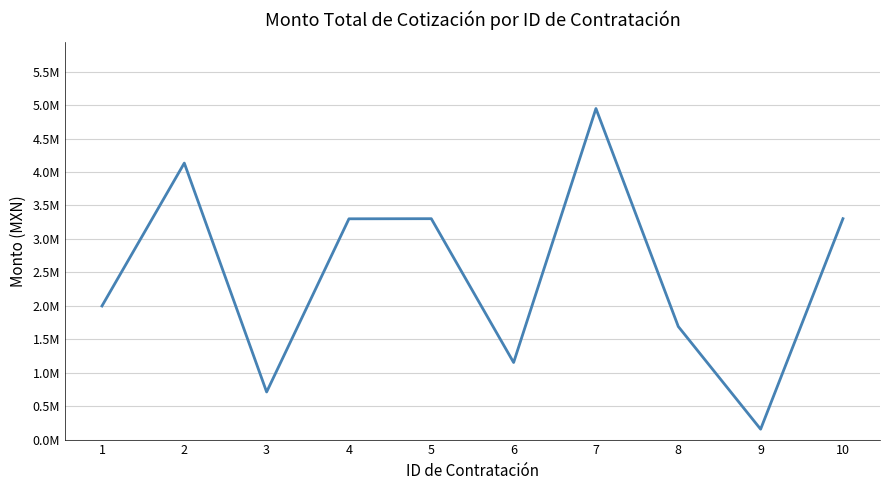

Does the chart display data point markers on the line(s)?

No